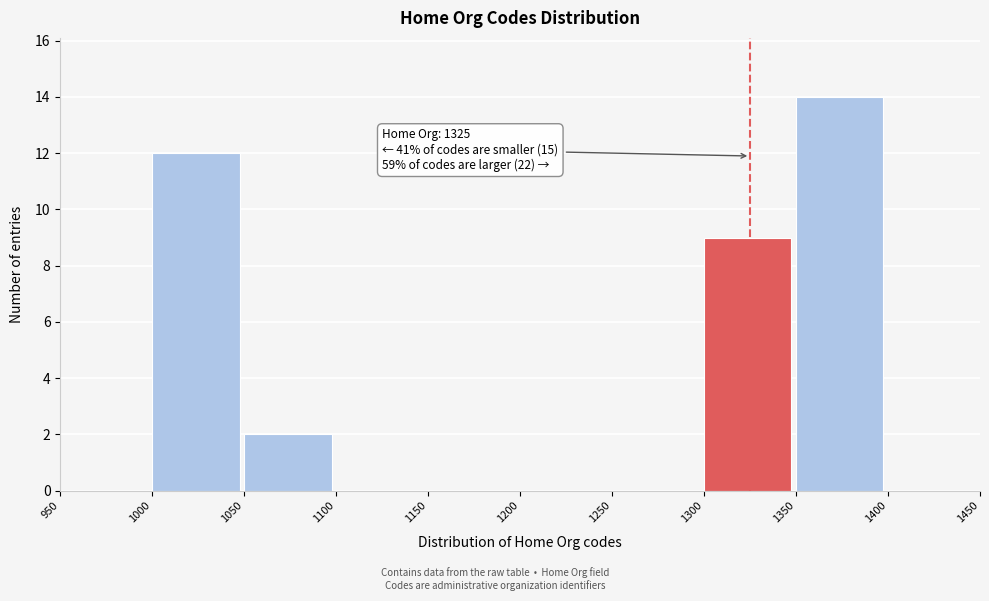

Over which range of the x-axis is the bar tallest?

1350 to 1400